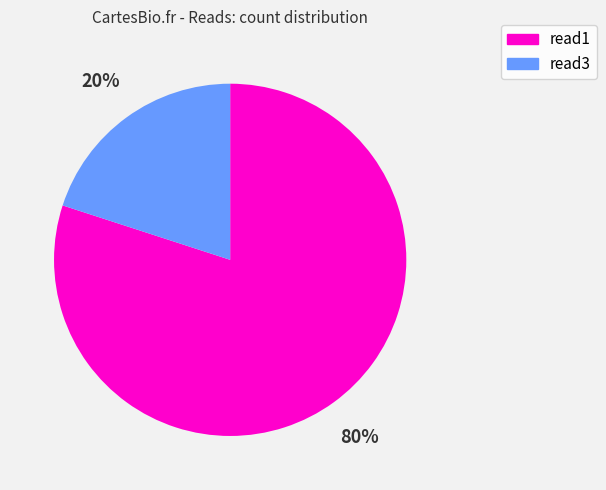

To the nearest percent, what is the difference between the read3 and read1 slice percentages?

60%